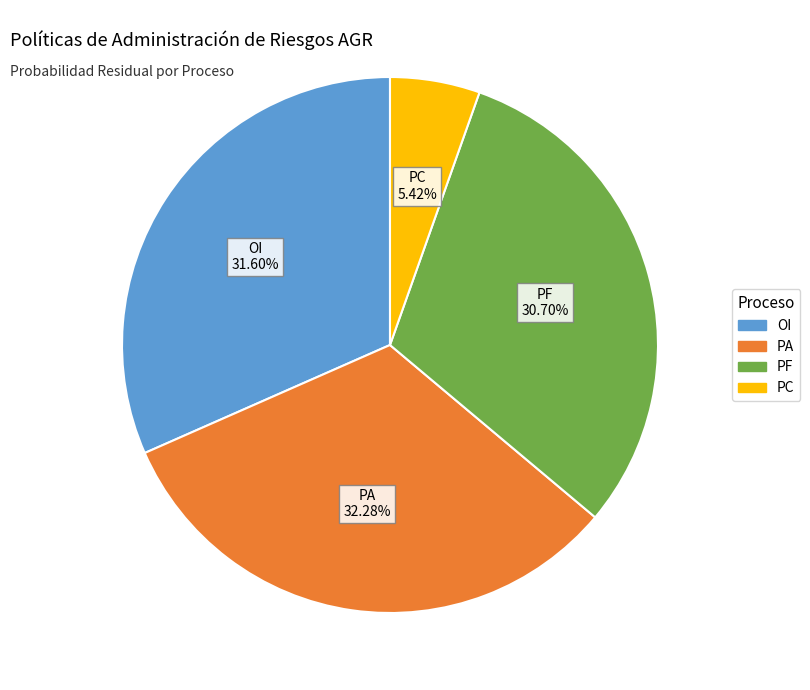

Is there a majority slice in this chart?

No